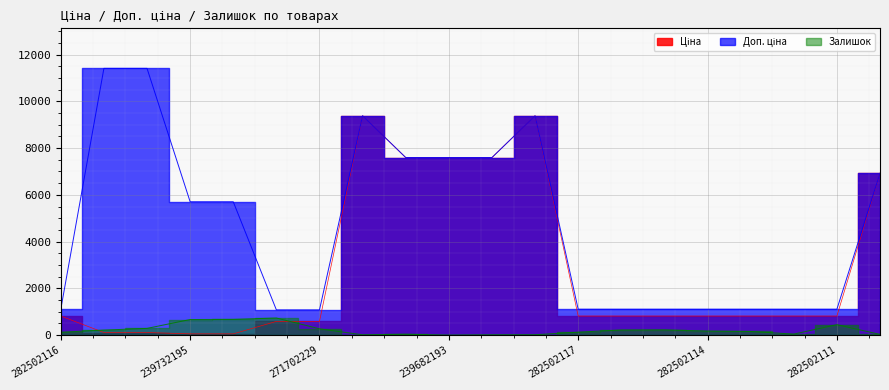

Reading left to right, list all the values displayed in this chart.

Ціна: 818.5	114.1	114.1	57.0	57.0	589.9	589.9	9384.0	7596.5	7596.5	7596.5	9384.0	818.5	818.5	818.5	818.5	818.5	818.5	818.5	6925.7
Доп. ціна: 1109.2	11410.0	11410.0	5705.0	5705.0	1081.7	1081.7	9384.0	7596.5	7596.5	7596.5	9384.0	1109.2	1109.2	1109.2	1109.2	1109.2	1109.2	1109.2	6925.7
Залишок: 125.0	218.0	290.0	670.0	676.0	735.0	272.0	16.0	42.0	0.0	15.0	18.0	129.0	223.0	229.0	178.0	158.0	46.0	450.0	33.0